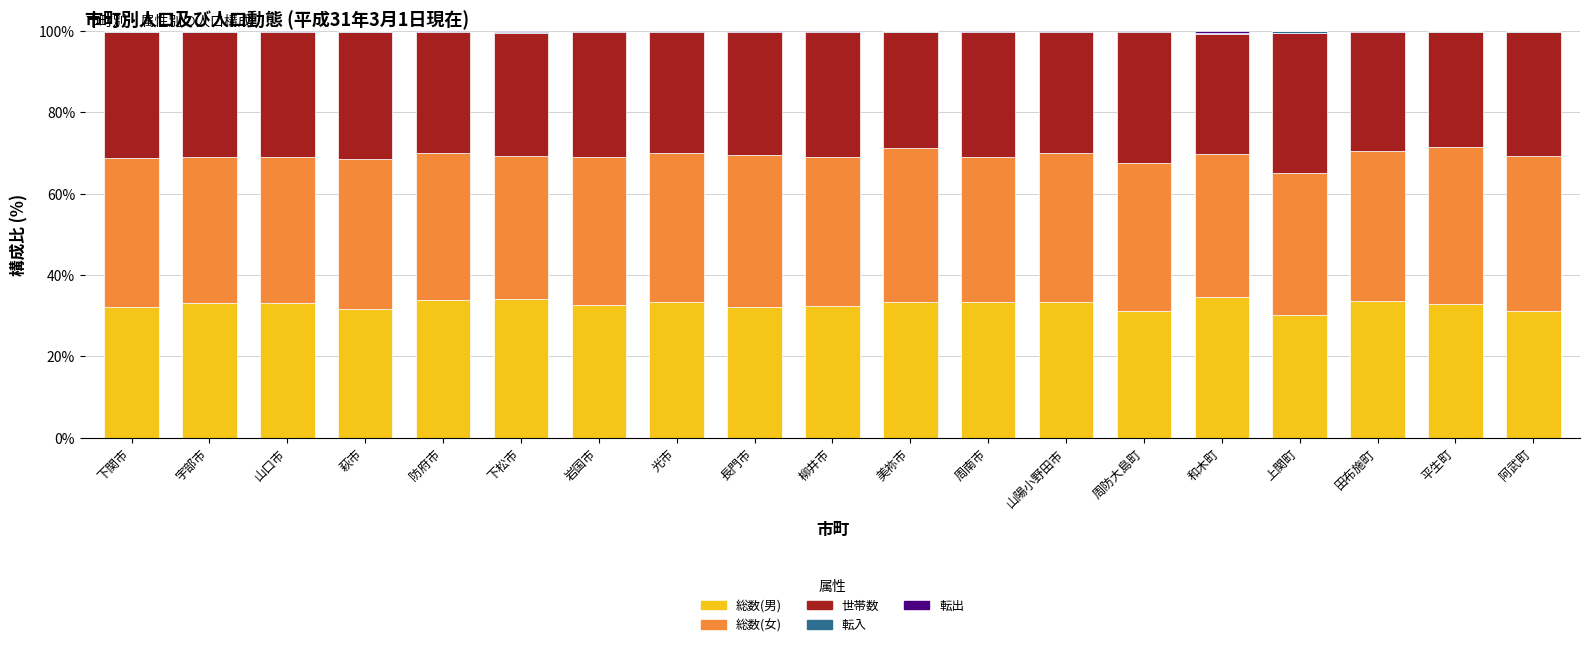

True or false: 総数(男) has a value of 8.0 at 山口市.

False